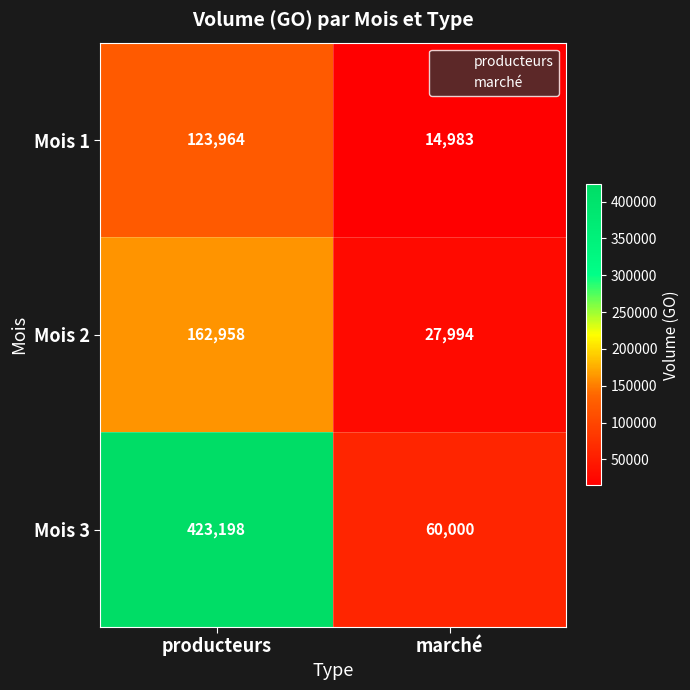

Count the number of categories in the chart.

2